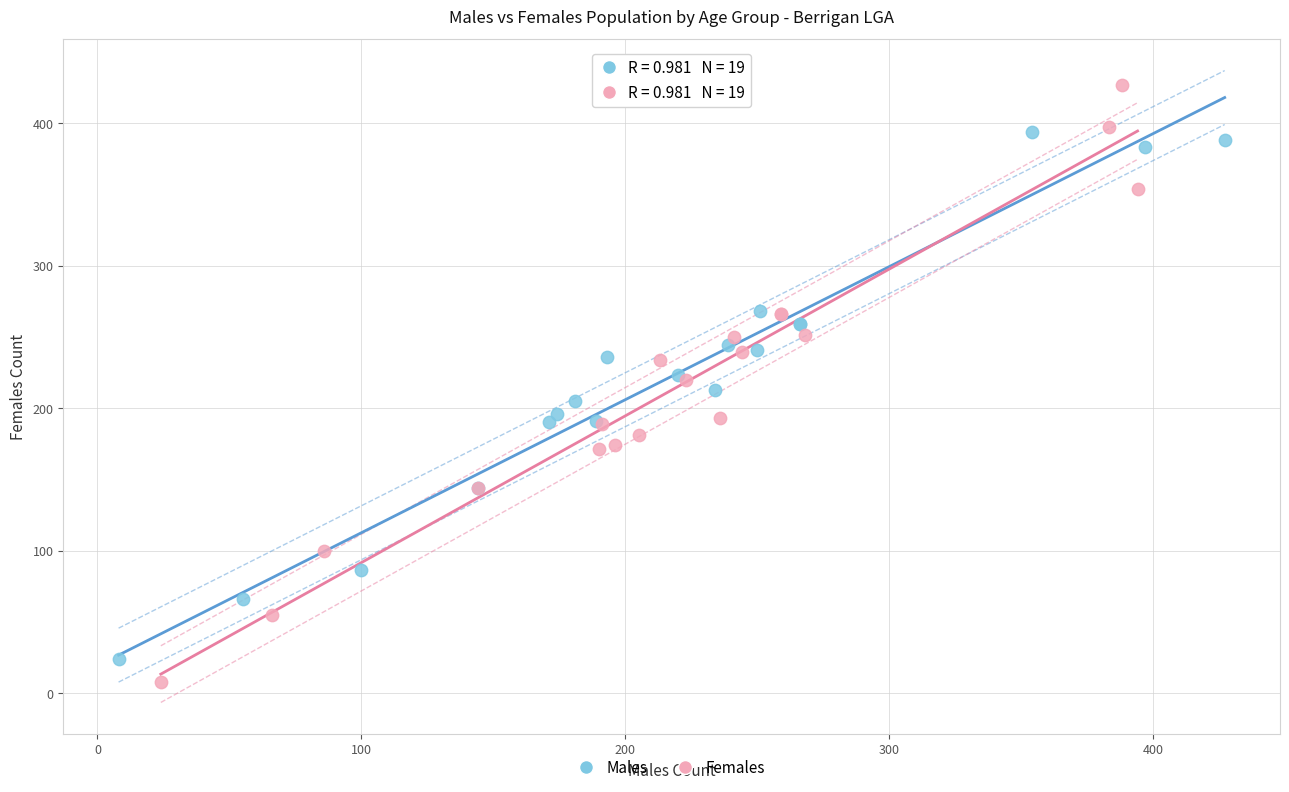

Which series contains the highest Y value?

Females